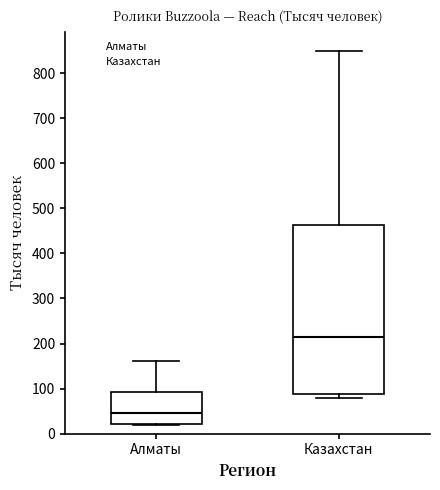

Which box has the highest median line?

Казахстан